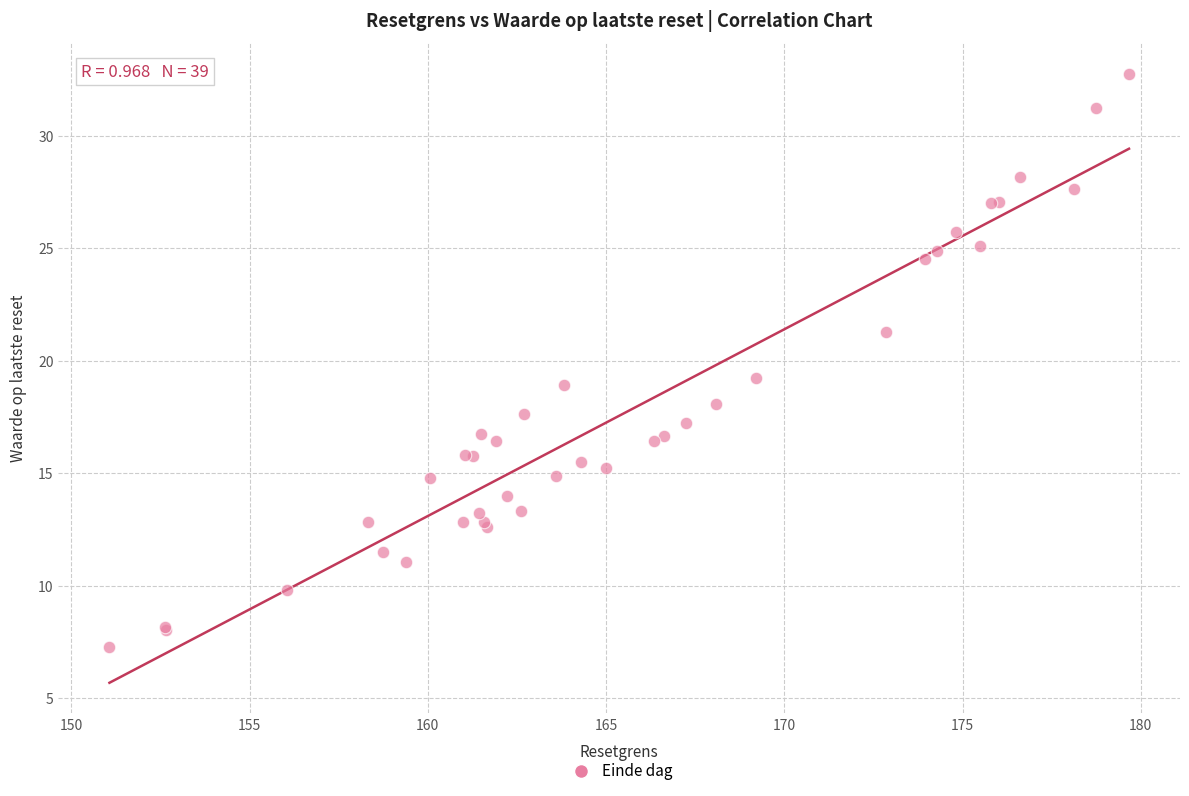

What Y value in the scatter plot is closest to 20?

19.2